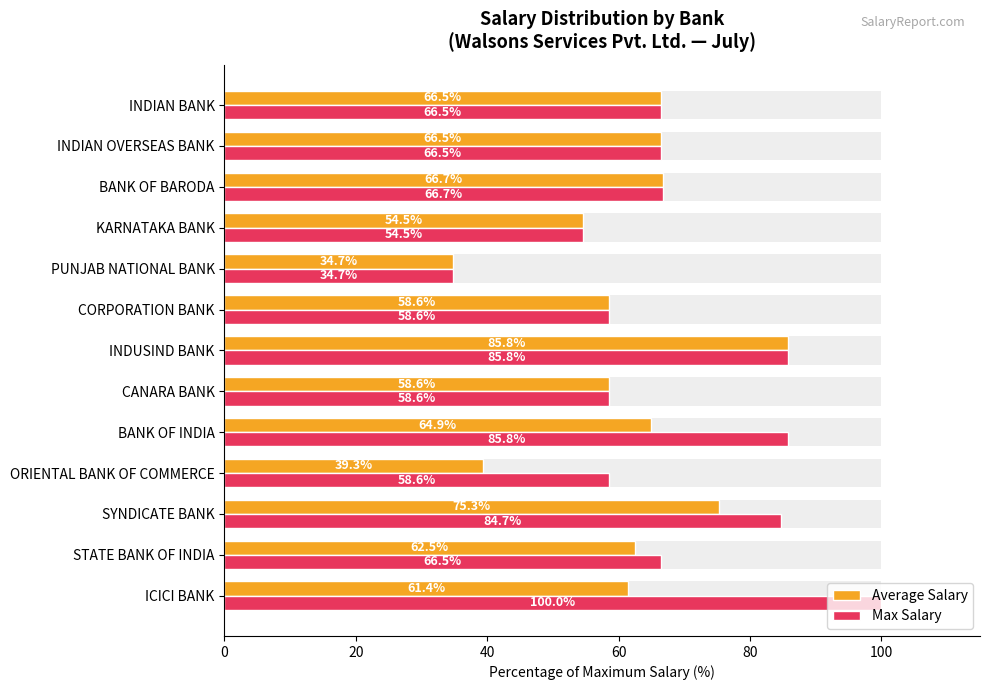

Is the value of Average Salary at INDIAN BANK greater than the value of Max Salary at CANARA BANK?

Yes